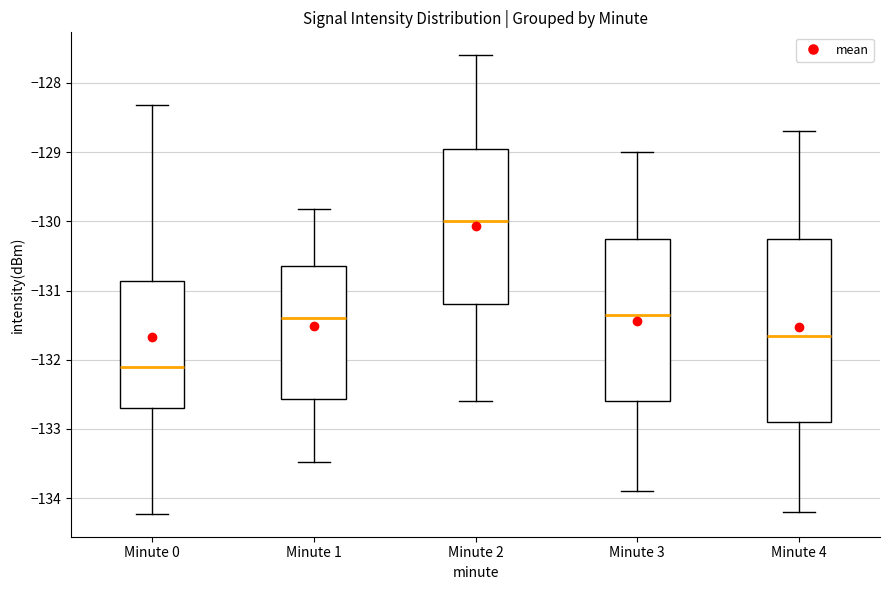

Where does the upper whisker of the box for Minute 4 end on the y-axis? The values are not printed on the chart, so give them approximately, as read against the axis.

-128.7